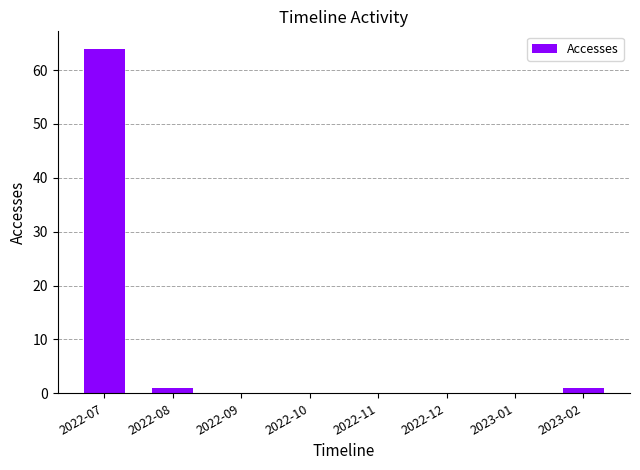

Is it true that the value at 2022-12 is 0?

True